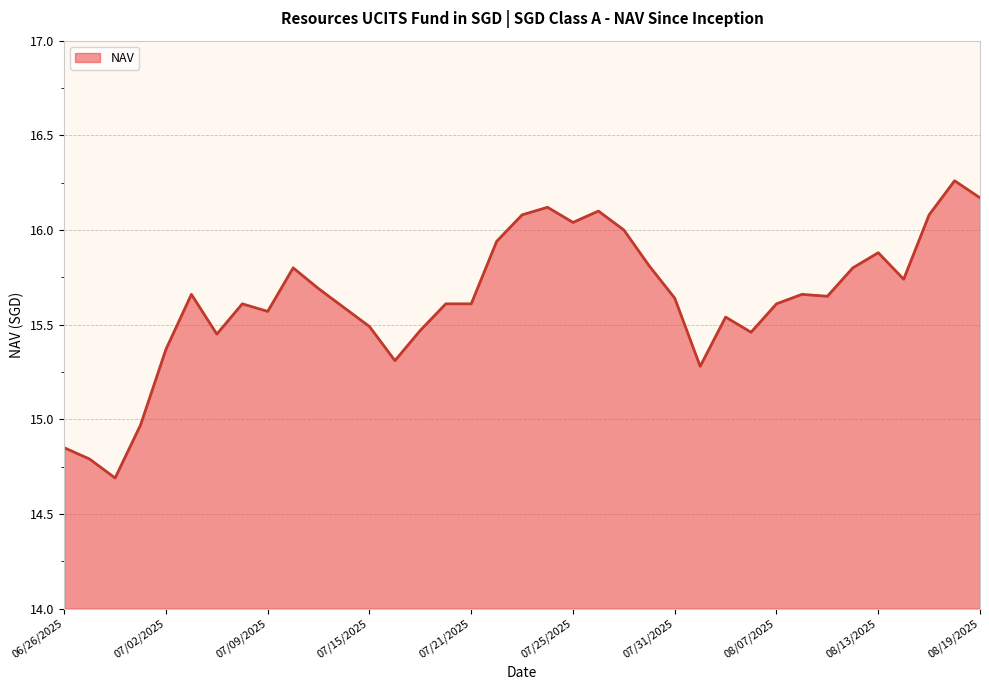

How many lines are shown in the chart?

1